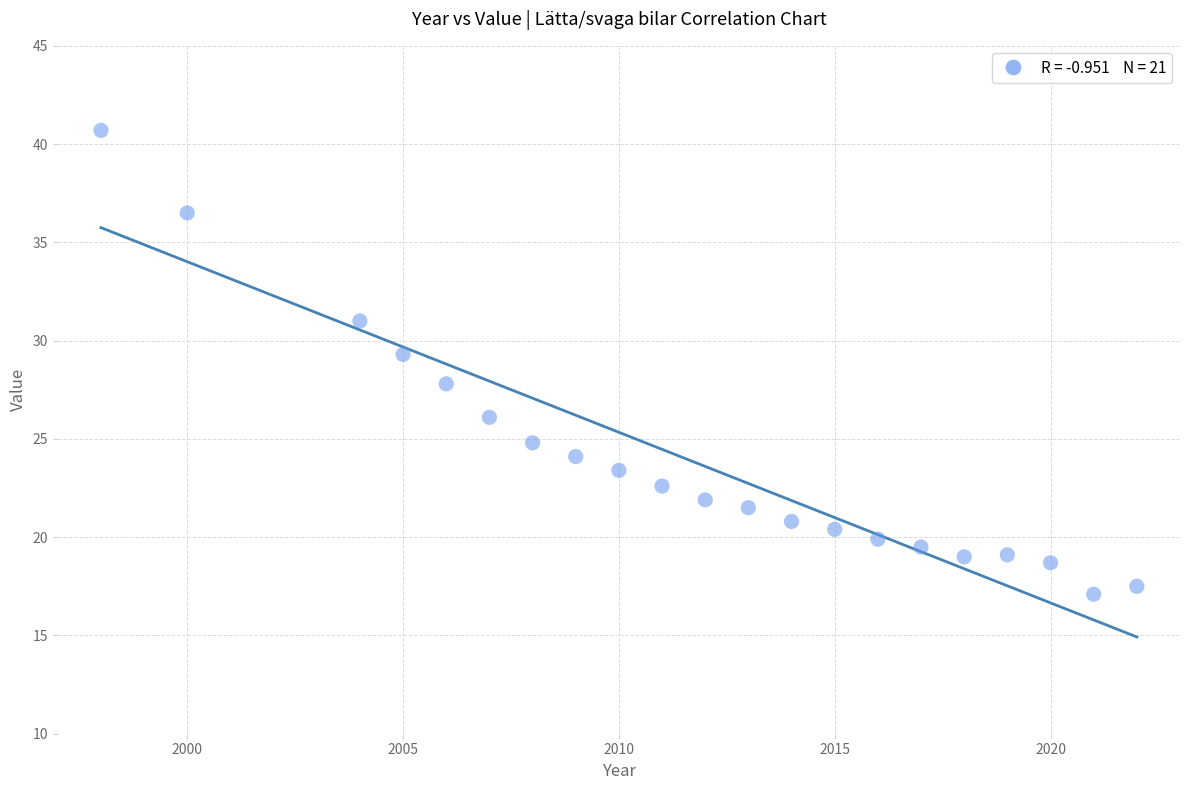

What is the range of Y values (max minus min)?

23.6